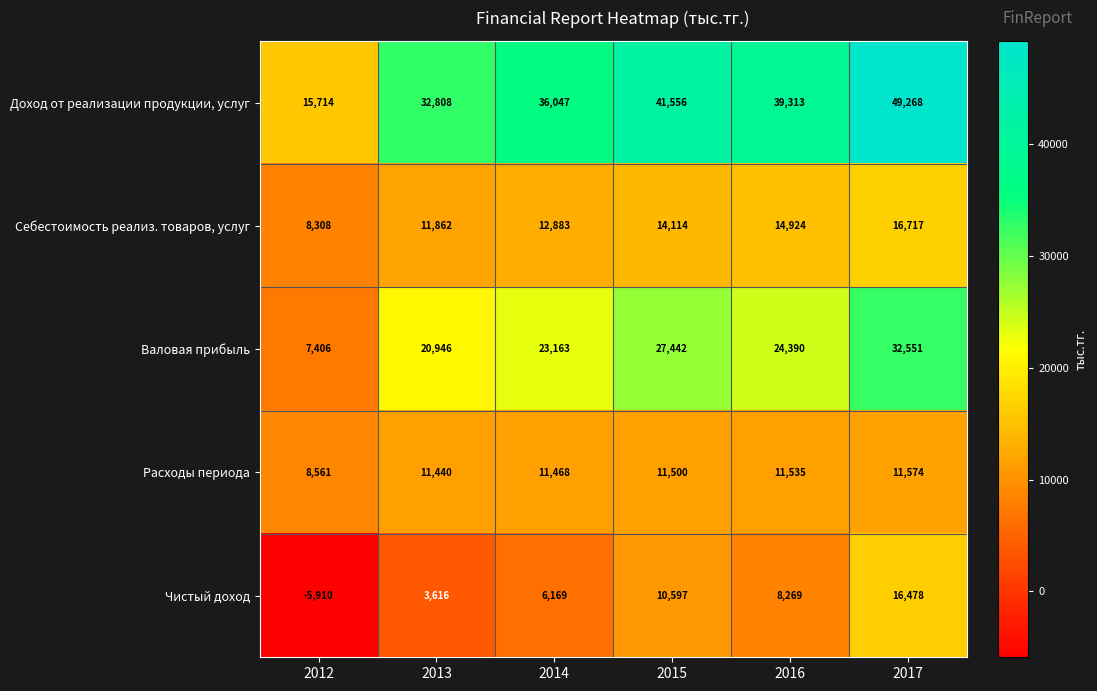

What is the greatest value displayed?

49268